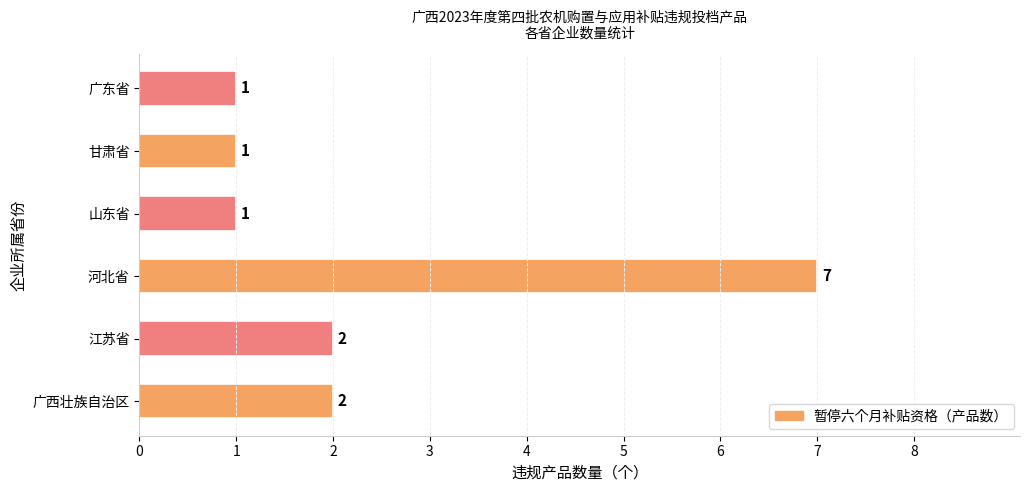

What is the average value?

2